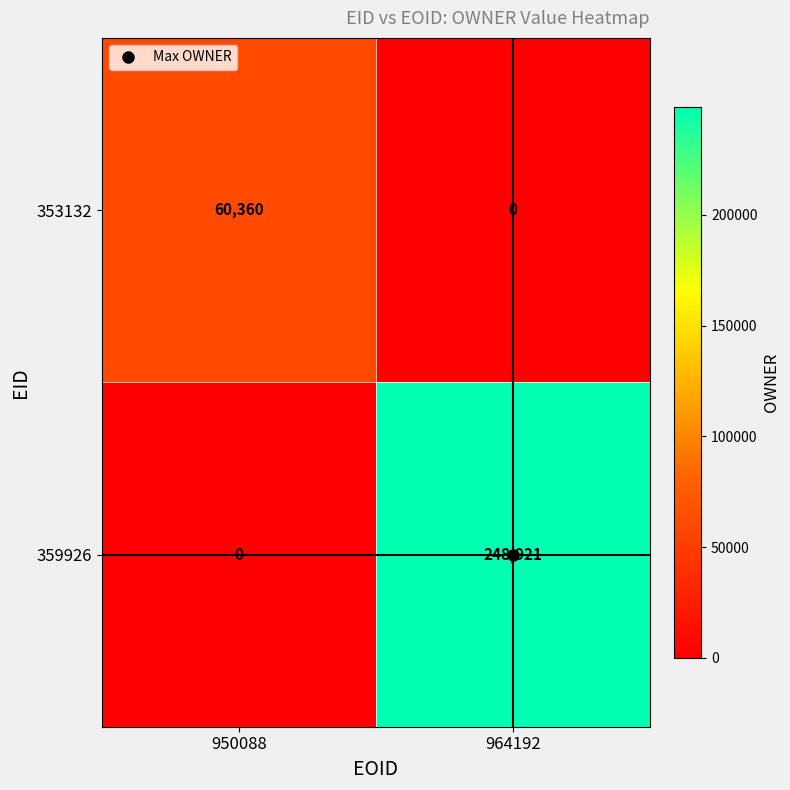

What is the difference between the maximum and minimum values in the 359926 series?

248921